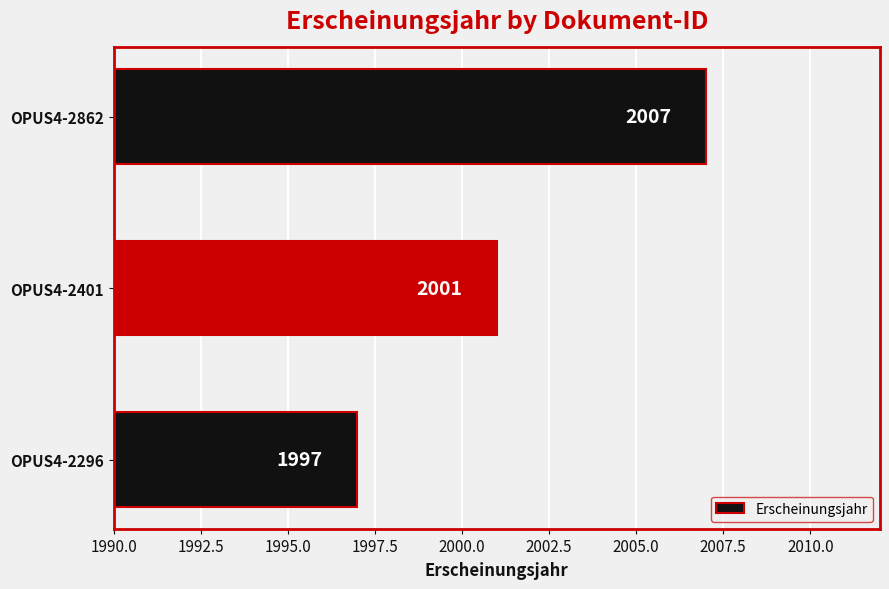

Rank the categories by value from lowest to highest.

OPUS4-2296, OPUS4-2401, OPUS4-2862